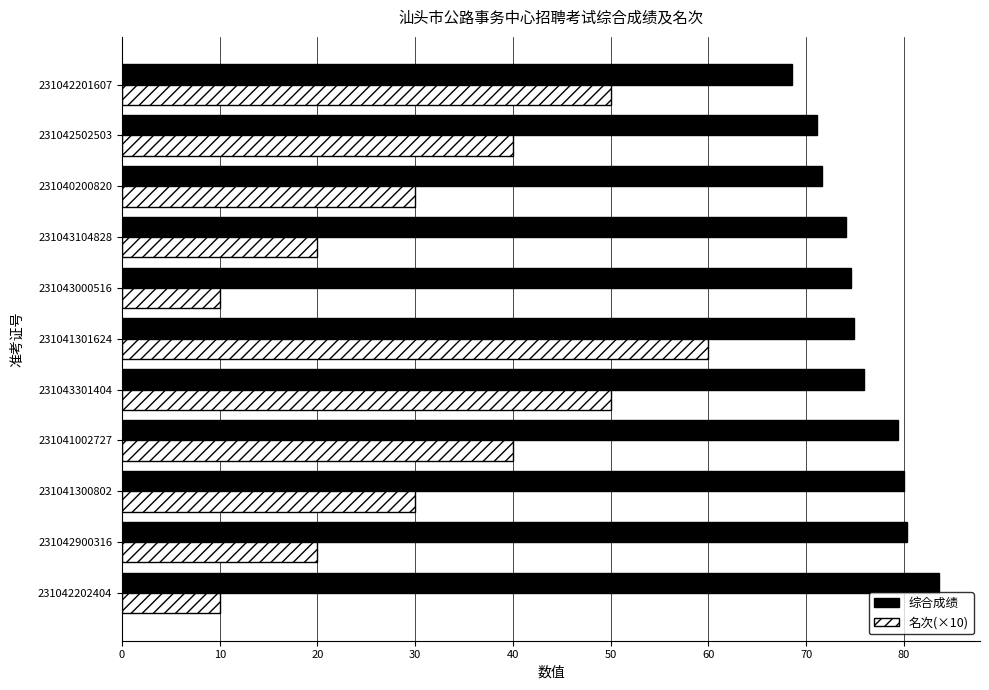

What is the difference between the maximum and minimum values in the 名次(×10) series?

50.0